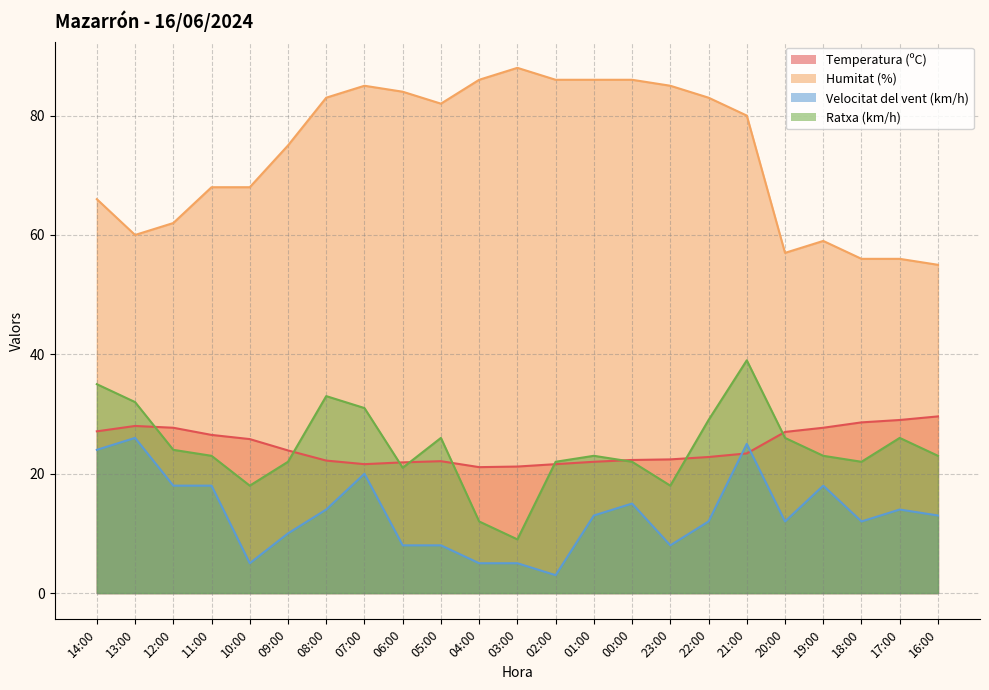

Between 13:00 and 16:00, which is larger?

16:00